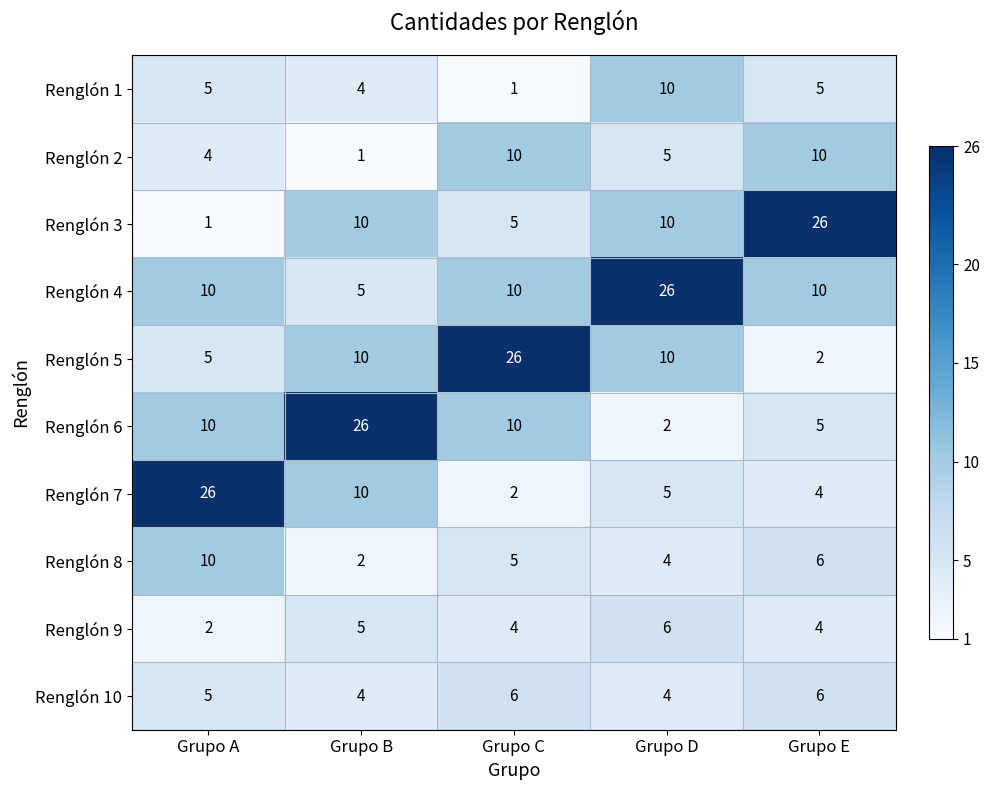

Count the number of data series in this chart.

10